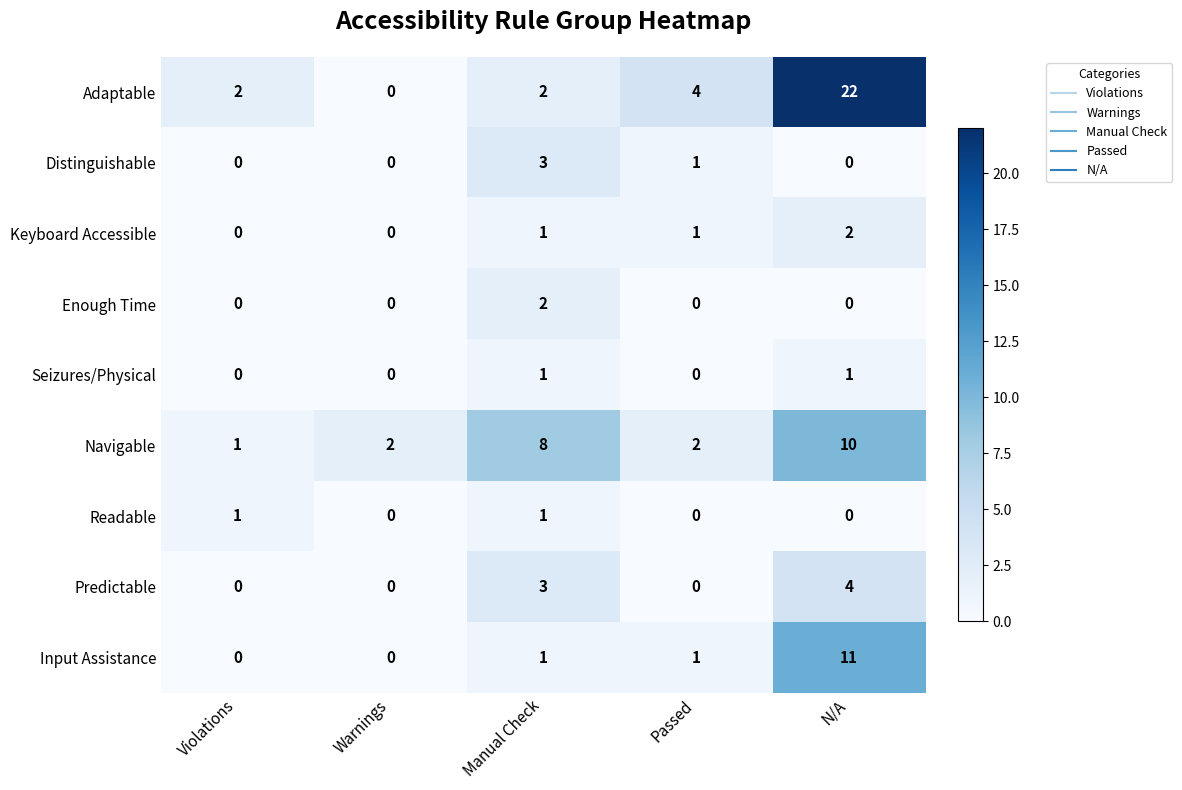

At which category is the sum across all series the highest?

N/A